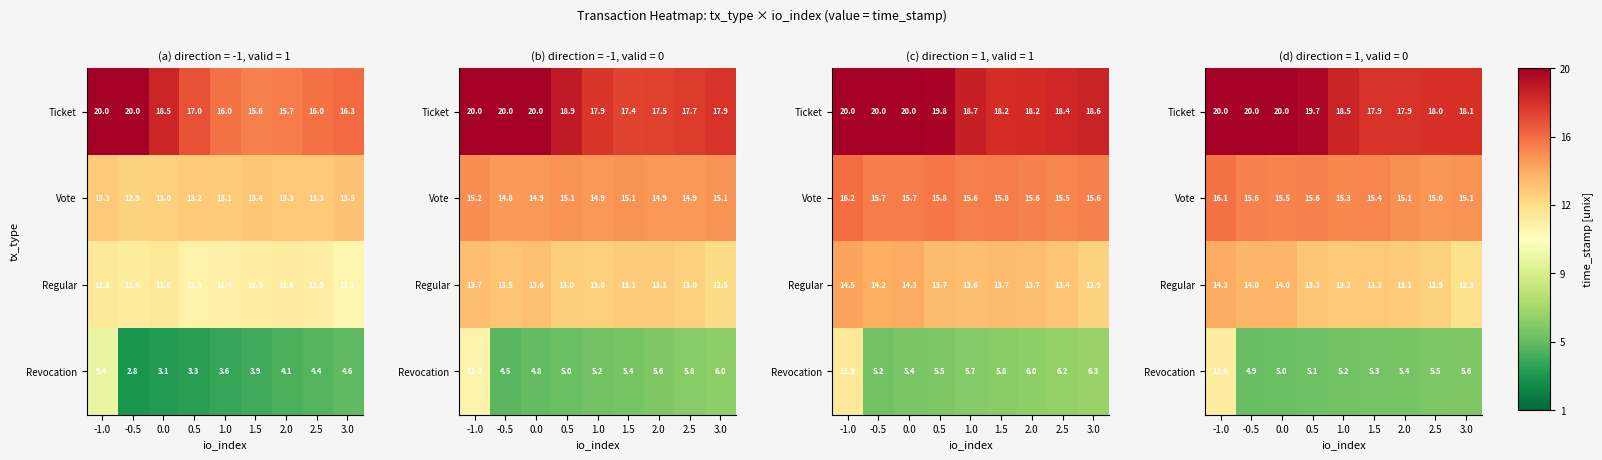

Is the value of Ticket at 0.5 greater than the value of Vote at -1.0?

Yes